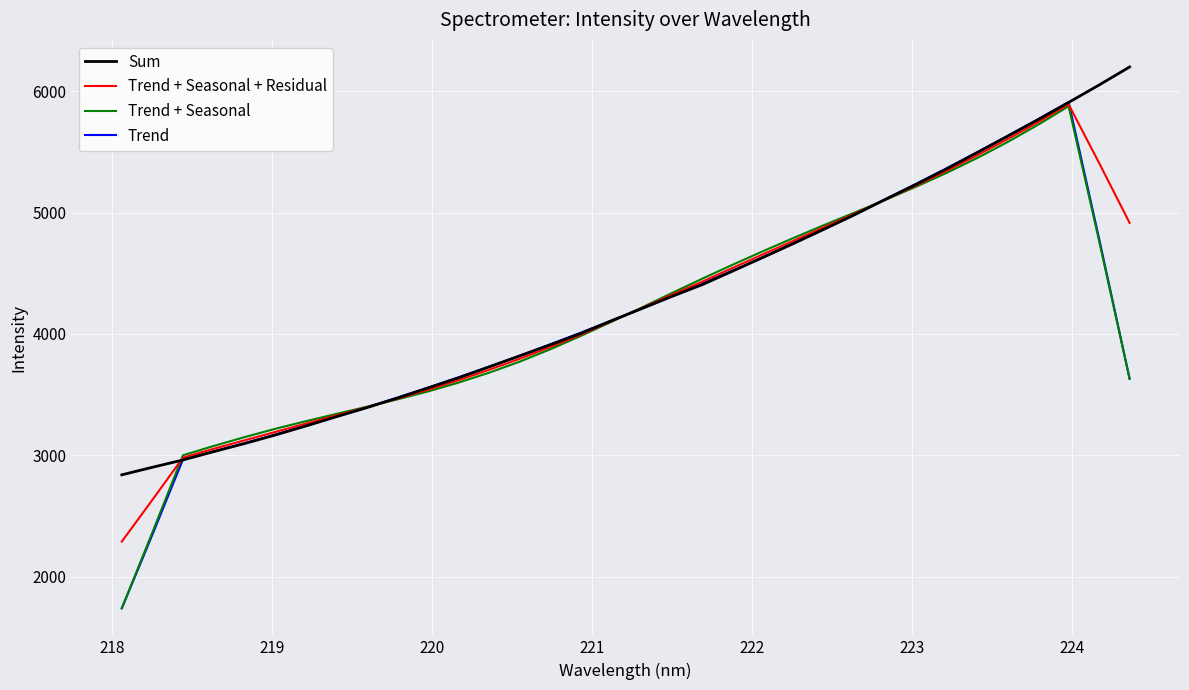

True or false: Sum and Trend + Seasonal cross at least once.

True